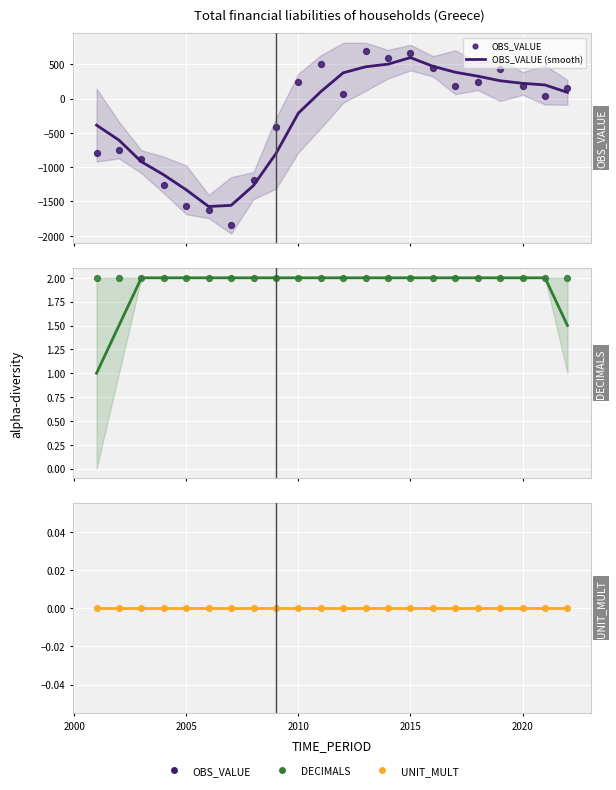

Which series reaches the minimum Y coordinate?

OBS_VALUE